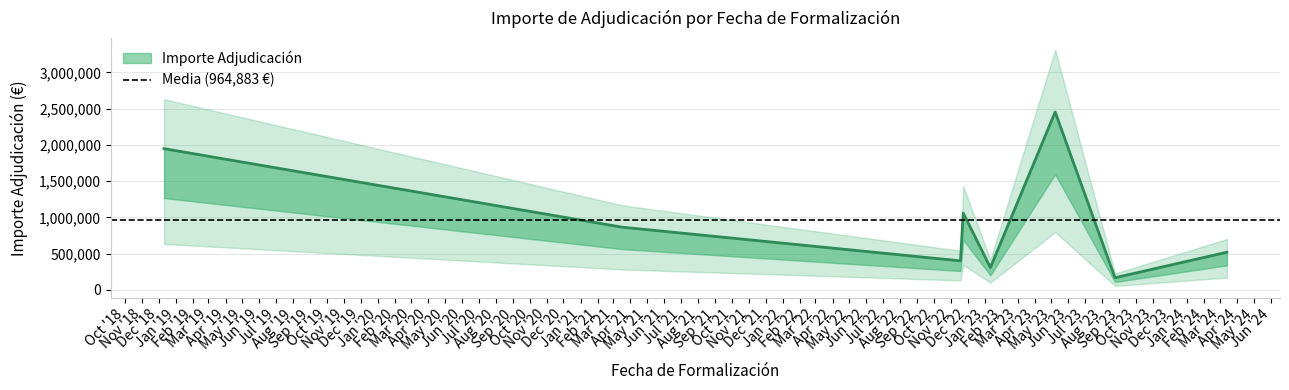

What is the change in value from 2021-03-17 to 2022-11-23?

+194316.0